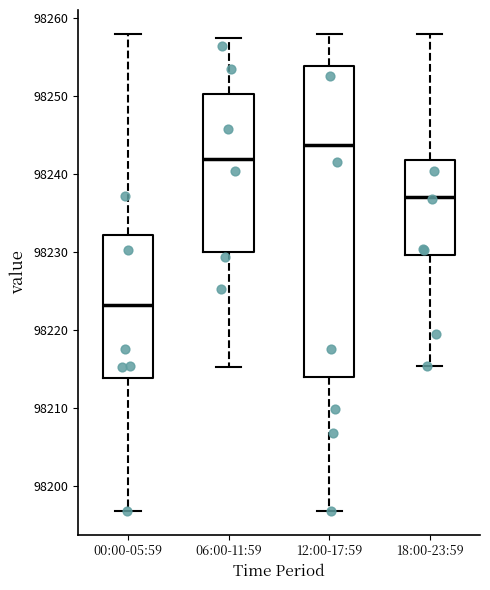

Which box has the lowest median line?

00:00-05:59